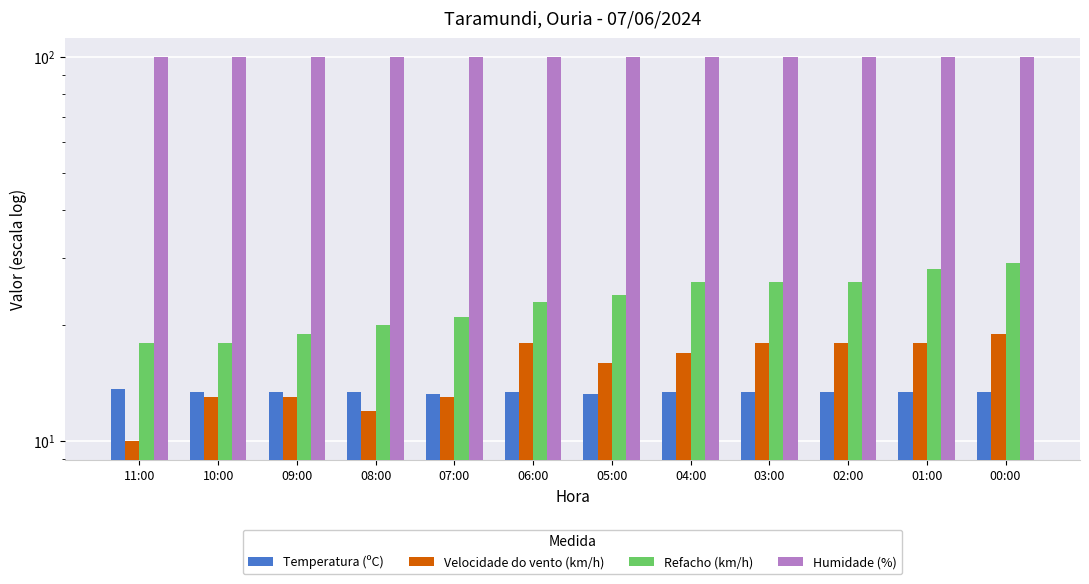

Rank the series at 09:00 from lowest to highest value.

Velocidade do vento (km/h), Temperatura (ºC), Refacho (km/h), Humidade (%)